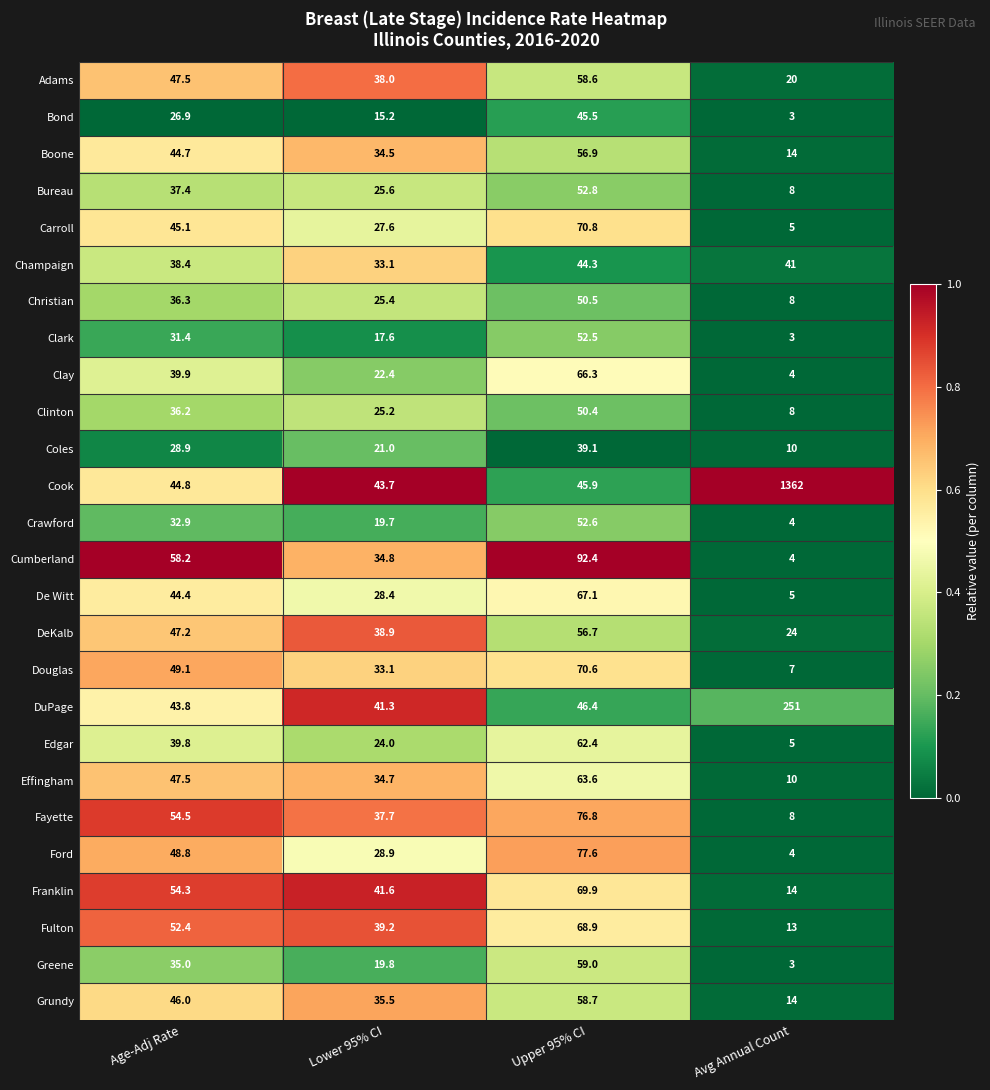

What is the total value across all series at Lower 95% CI?

786.9